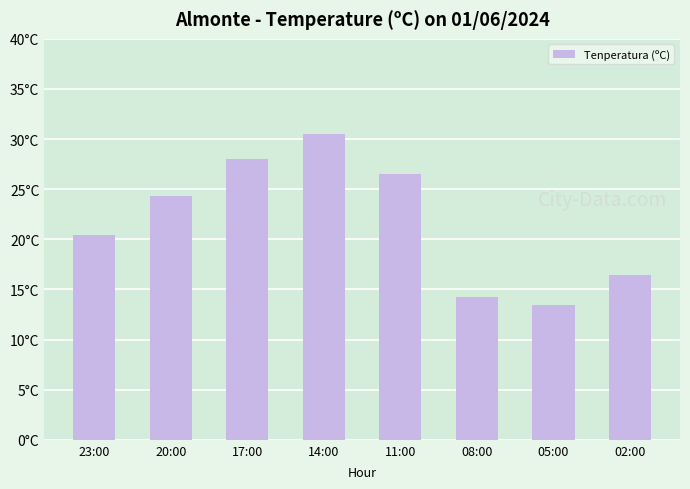

Are the bars horizontal?

No